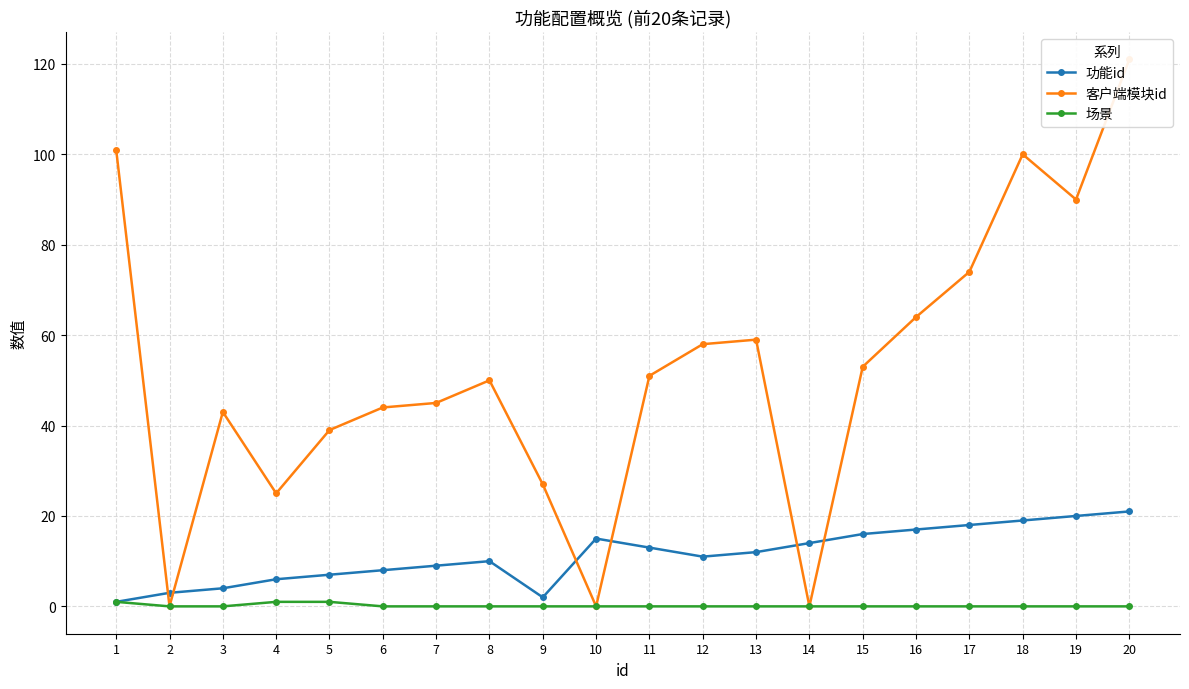

List the series in order of their peak value, highest first.

客户端模块id, 功能id, 场景